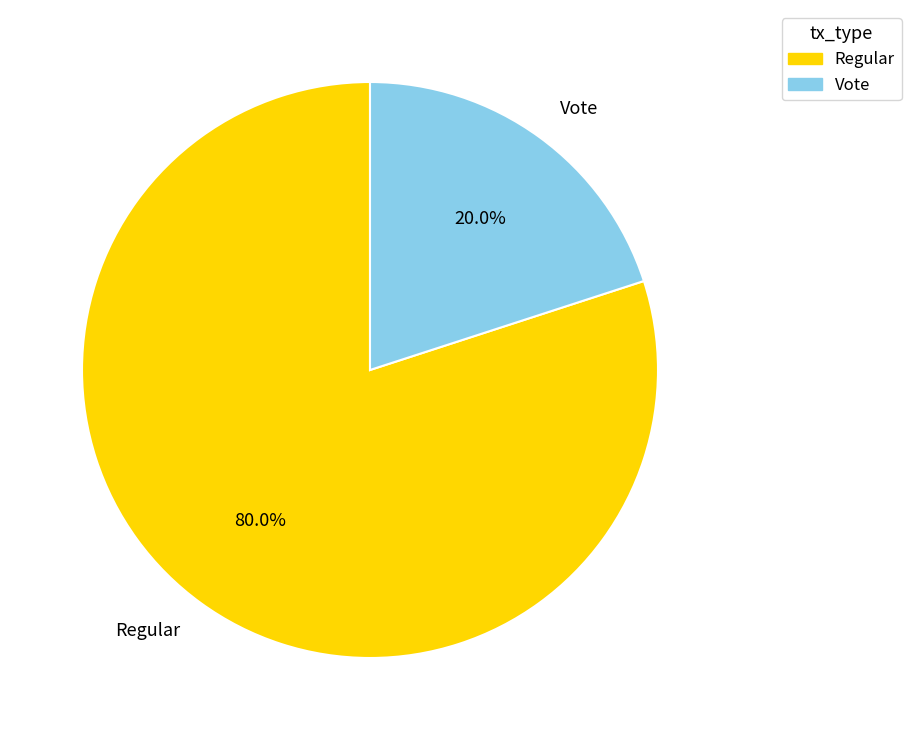

Rank the categories by value from highest to lowest.

Regular, Vote